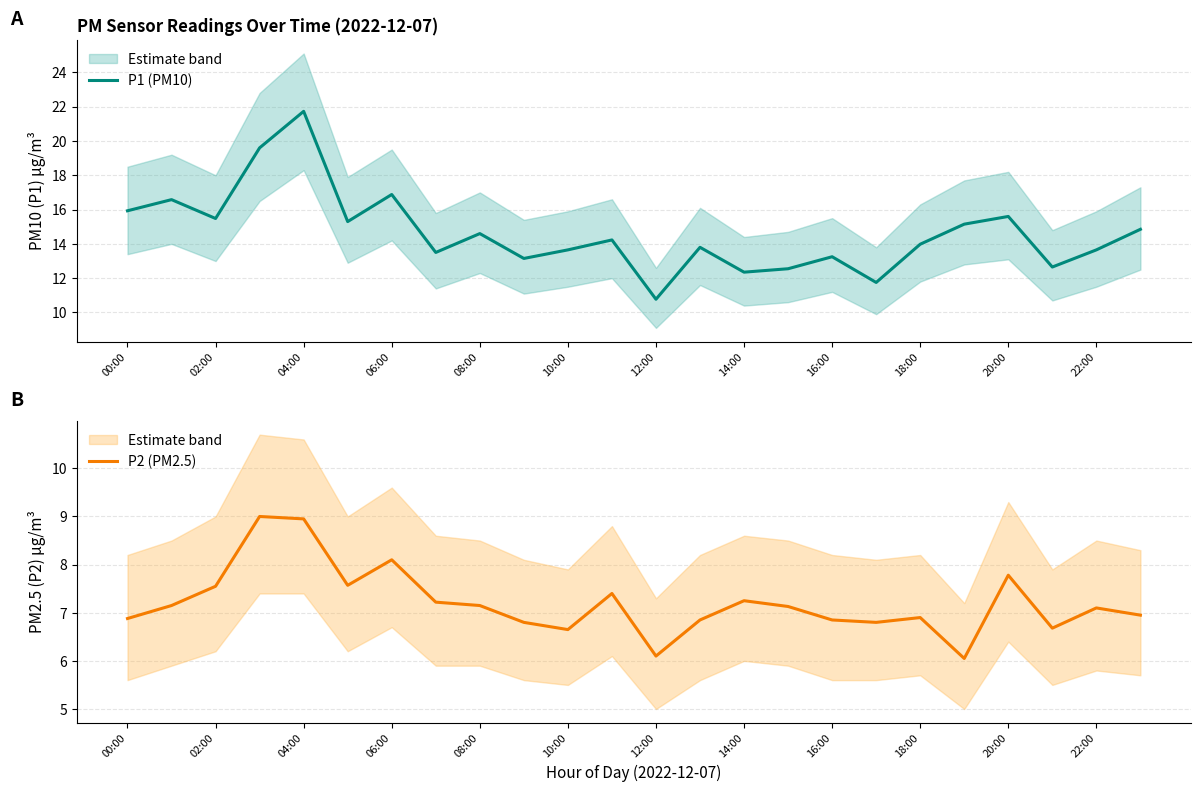

True or false: P2 (PM2.5) and P1 (PM10) intersect in this chart.

False